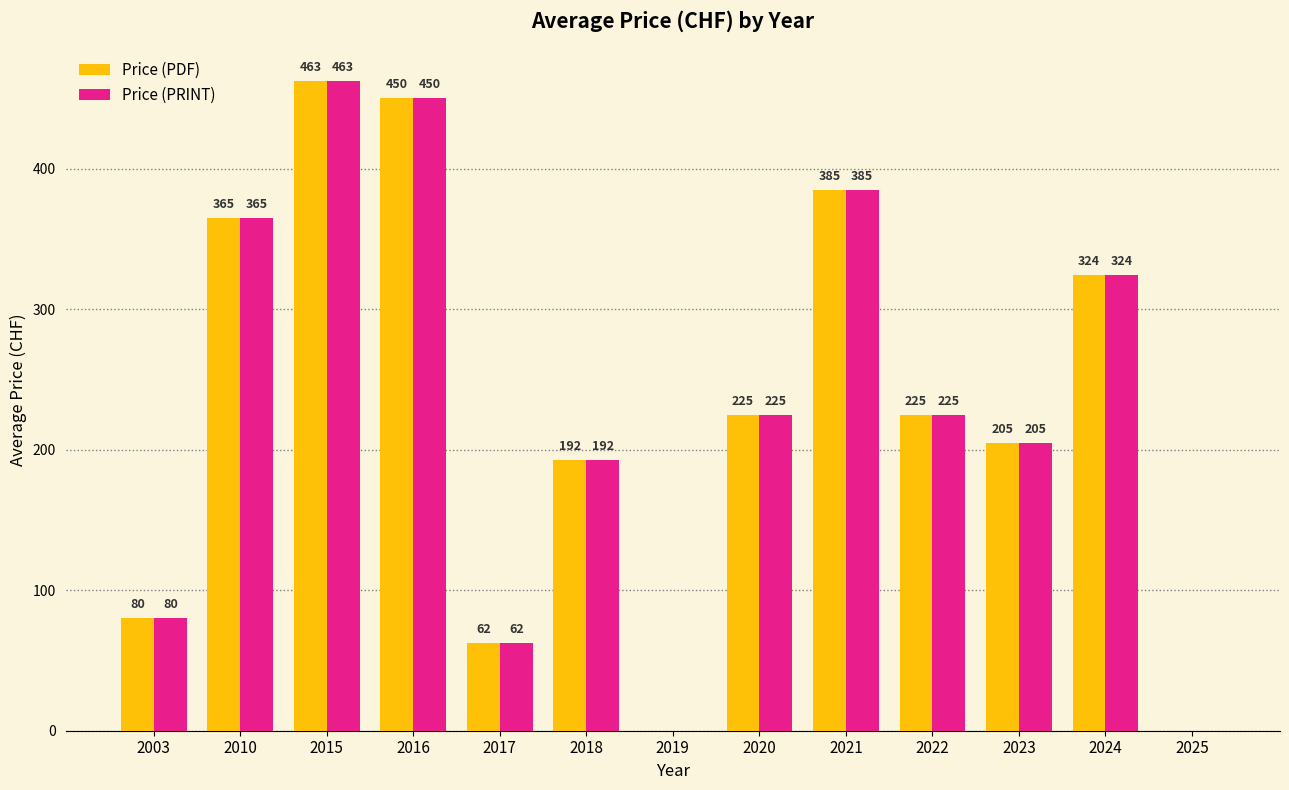

At which label does Price (PDF) reach its peak?

2015